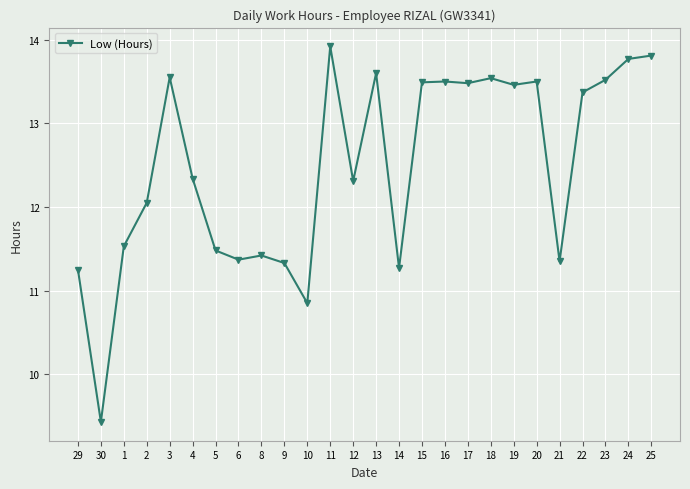

What position from the left is 24?

25